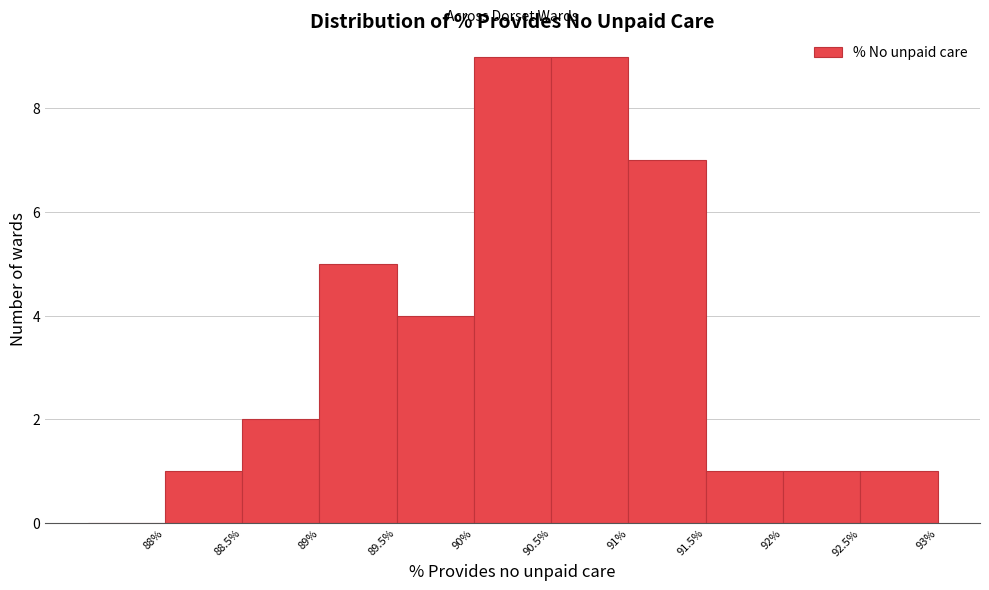

What is the height of the bar covering 91.0 to 91.5 on the x-axis? The values are not printed on the chart, so give them approximately, as read against the axis.

7